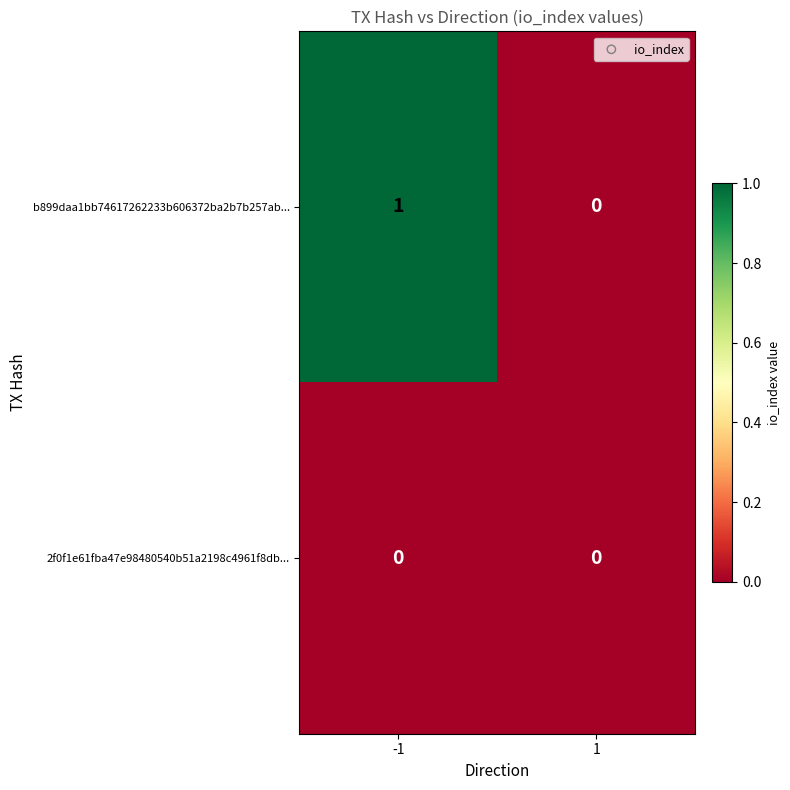

Which series has the largest range (max minus min)?

b899daa1bb74617262233b606372ba2b7b257ab...